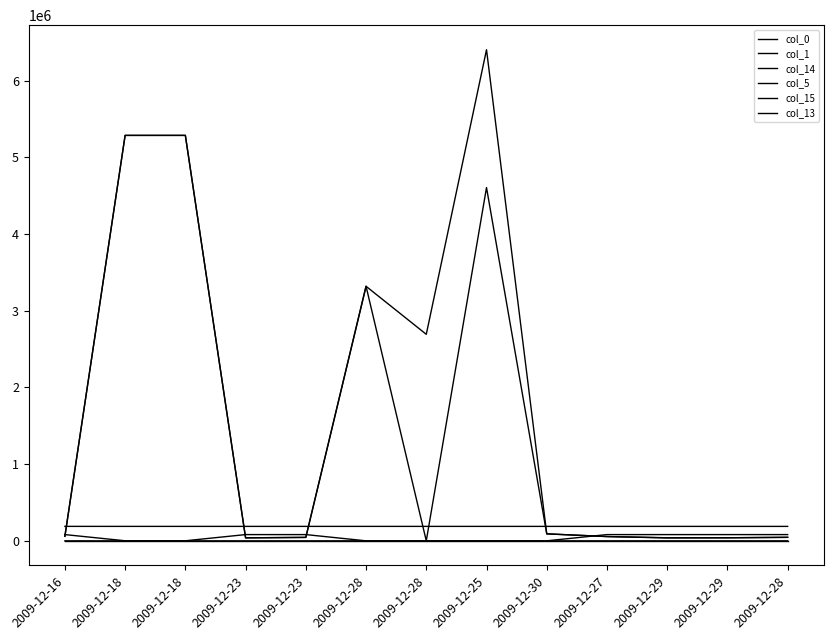

How many intersections are there between col_13 and col_0?

2